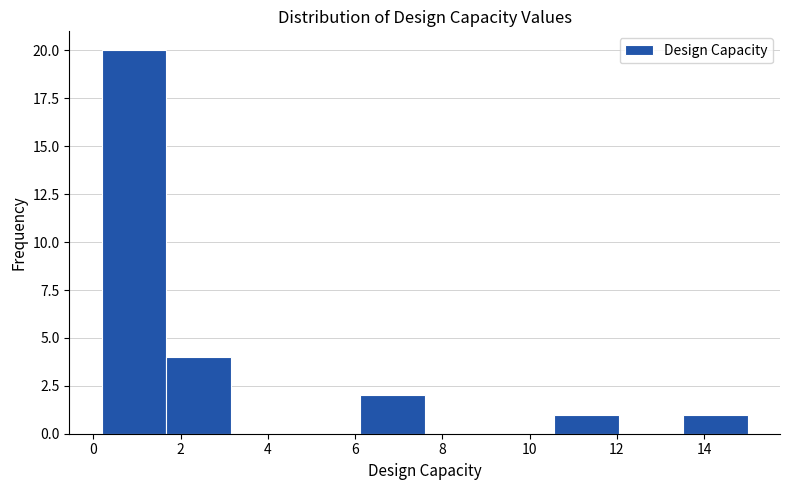

Reading left to right, transcribe this chart: for each bar, give the range it covers on the x-axis and its height. Neither the bar edges nor the heights are printed on the chart, so give them approximately, as read against the axes.

0.2 to 1.6: 20
1.6 to 3.2: 4
3.2 to 4.6: 0
4.6 to 6.2: 0
6.2 to 7.6: 2
7.6 to 9.0: 0
9.0 to 10.6: 0
10.6 to 12.0: 1
12.0 to 13.6: 0
13.6 to 15.0: 1